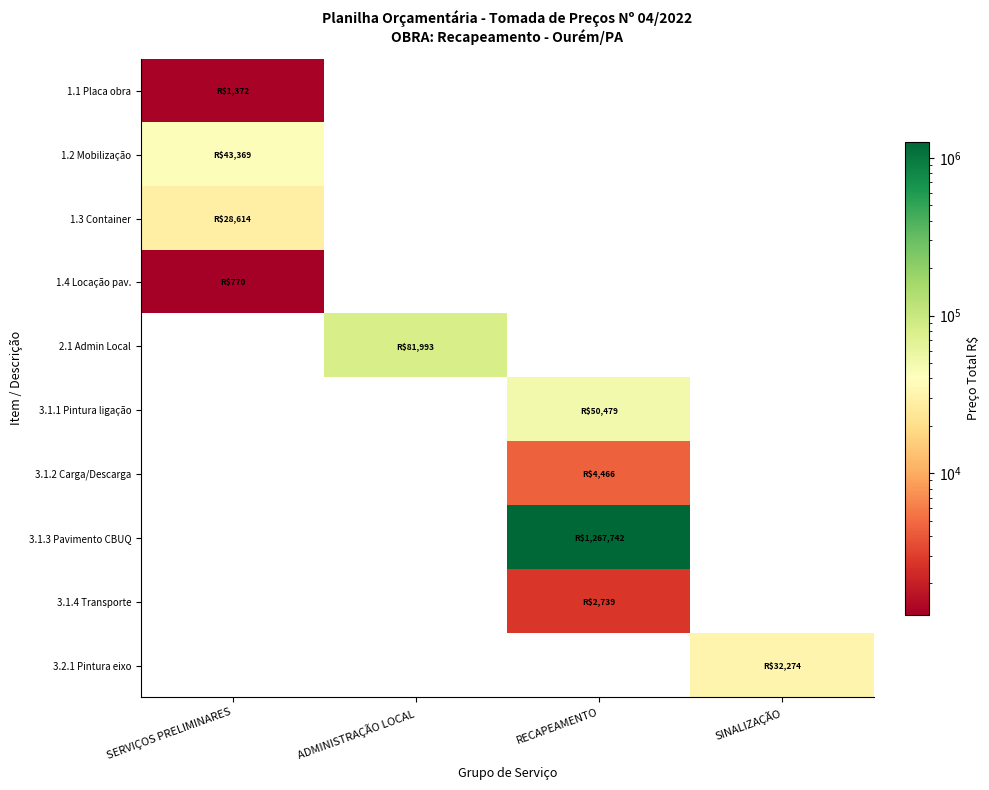

At ADMINISTRAÇÃO LOCAL, list the series in order from smallest to largest.

1.1 Placa obra, 1.2 Mobilização, 1.3 Container, 1.4 Locação pav., 3.1.1 Pintura ligação, 3.1.2 Carga/Descarga, 3.1.3 Pavimento CBUQ, 3.1.4 Transporte, 3.2.1 Pintura eixo, 2.1 Admin Local